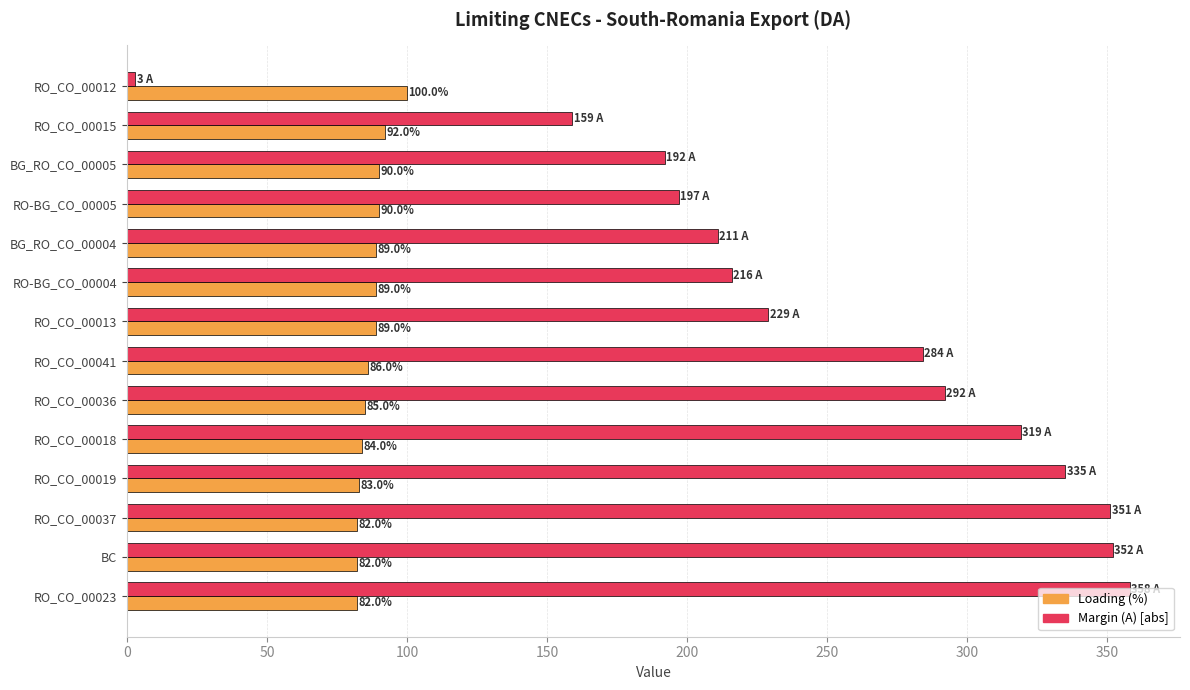

What value does the Loading (%) series have at RO_CO_00041, to the nearest 10?

90